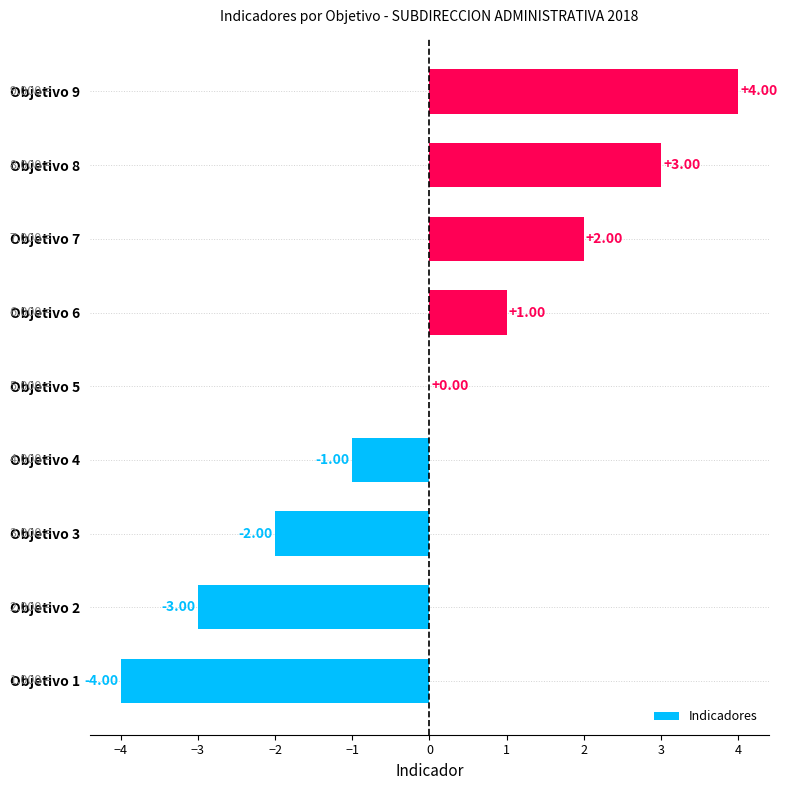

What is the sum of the values at Objetivo 3 and Objetivo 2?

-5